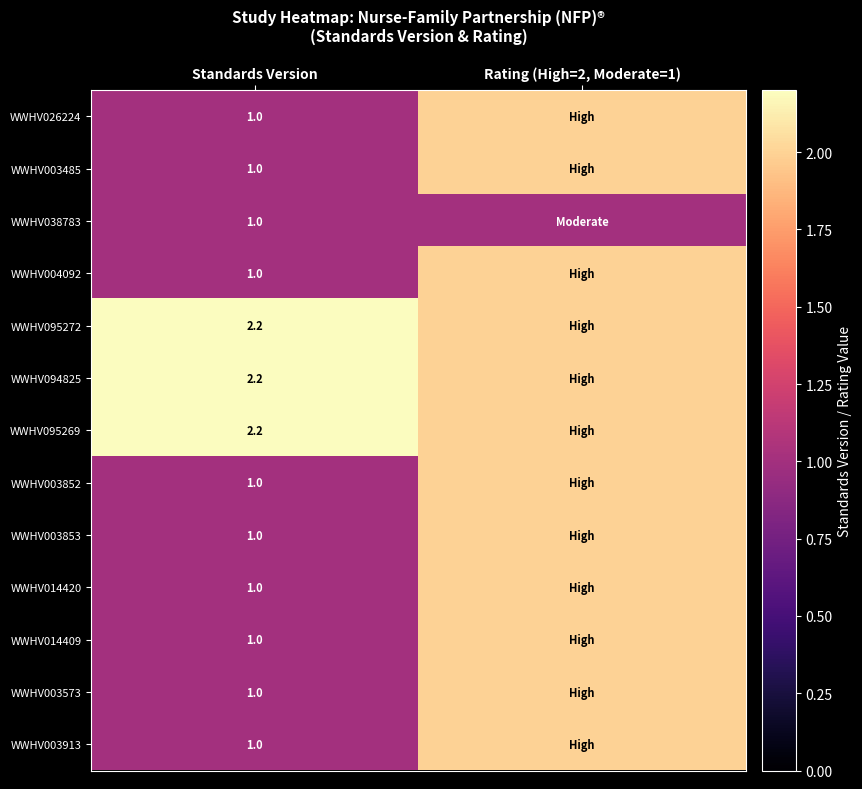

The value of WWHV026224 at Standards Version is 1.0. True or false?

True